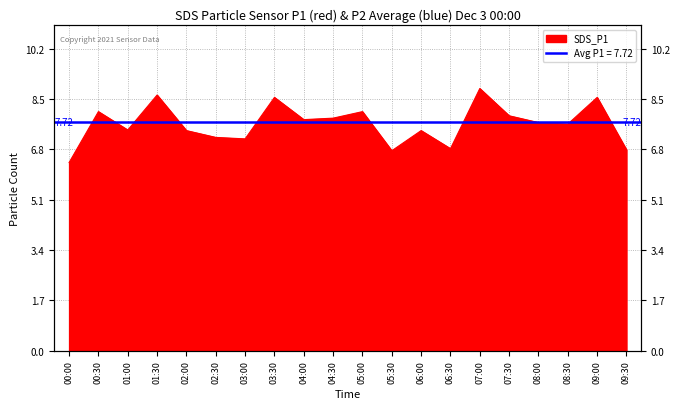

Which category has the lowest value across all series?

00:00